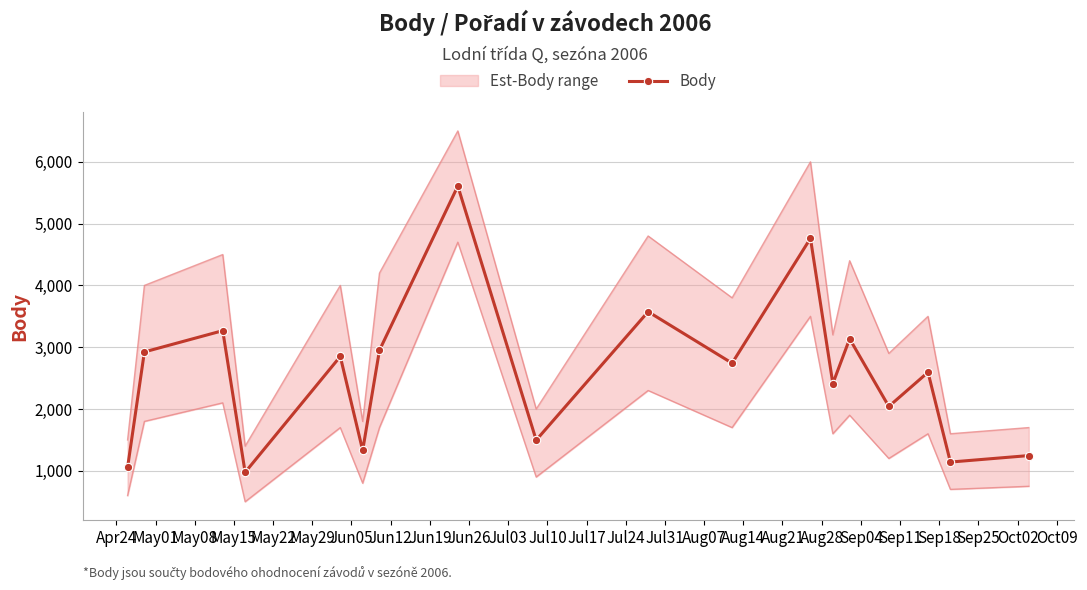

How many lines are shown in the chart?

1